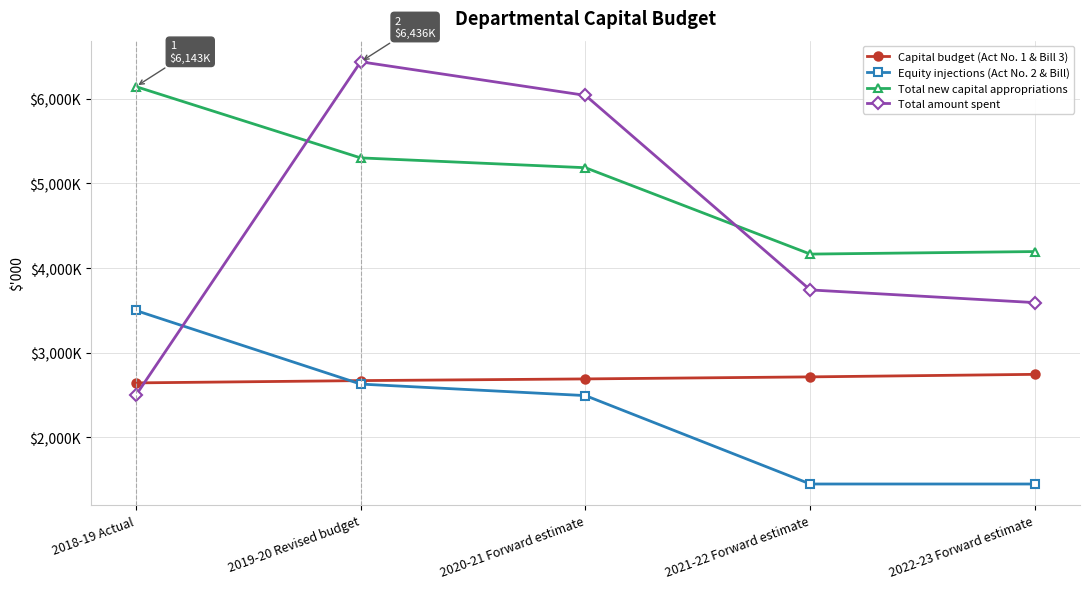

True or false: Total new capital appropriations and Equity injections (Act No. 2 & Bill) intersect in this chart.

False